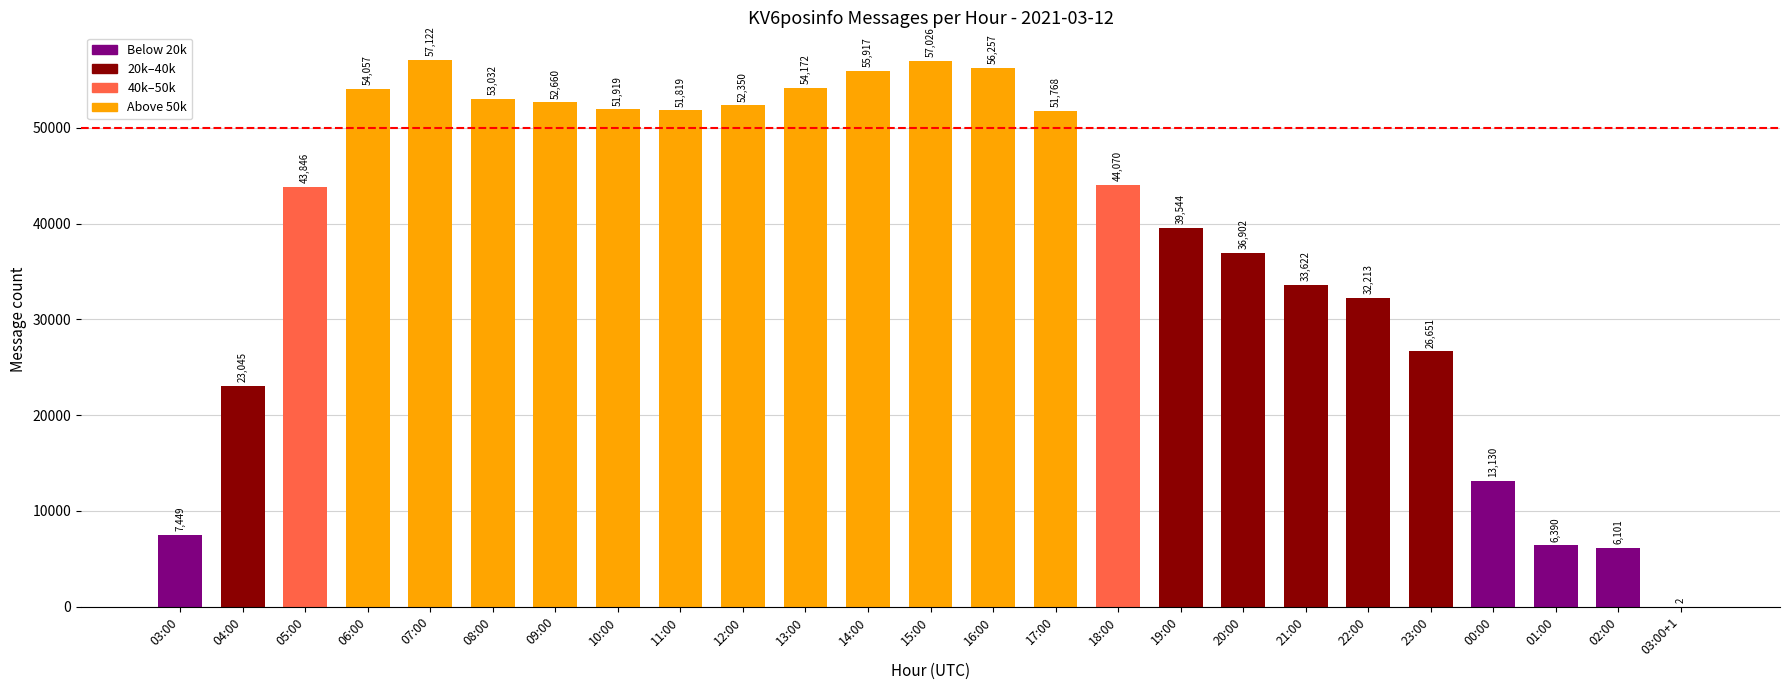

What is the maximum value shown in the chart?

57122